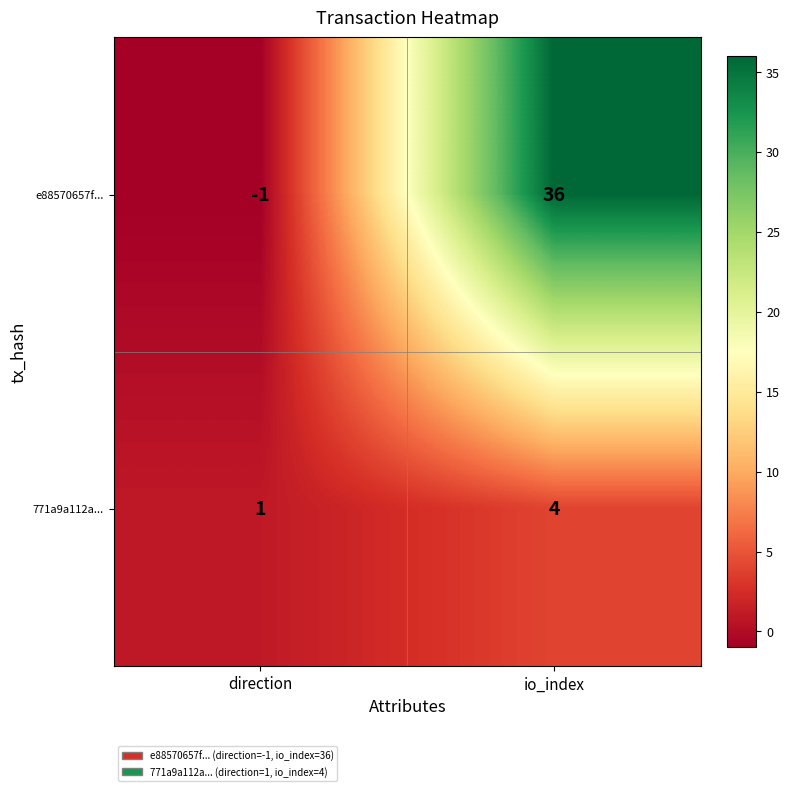

Is it true that e88570657f... equals 17 at io_index?

False